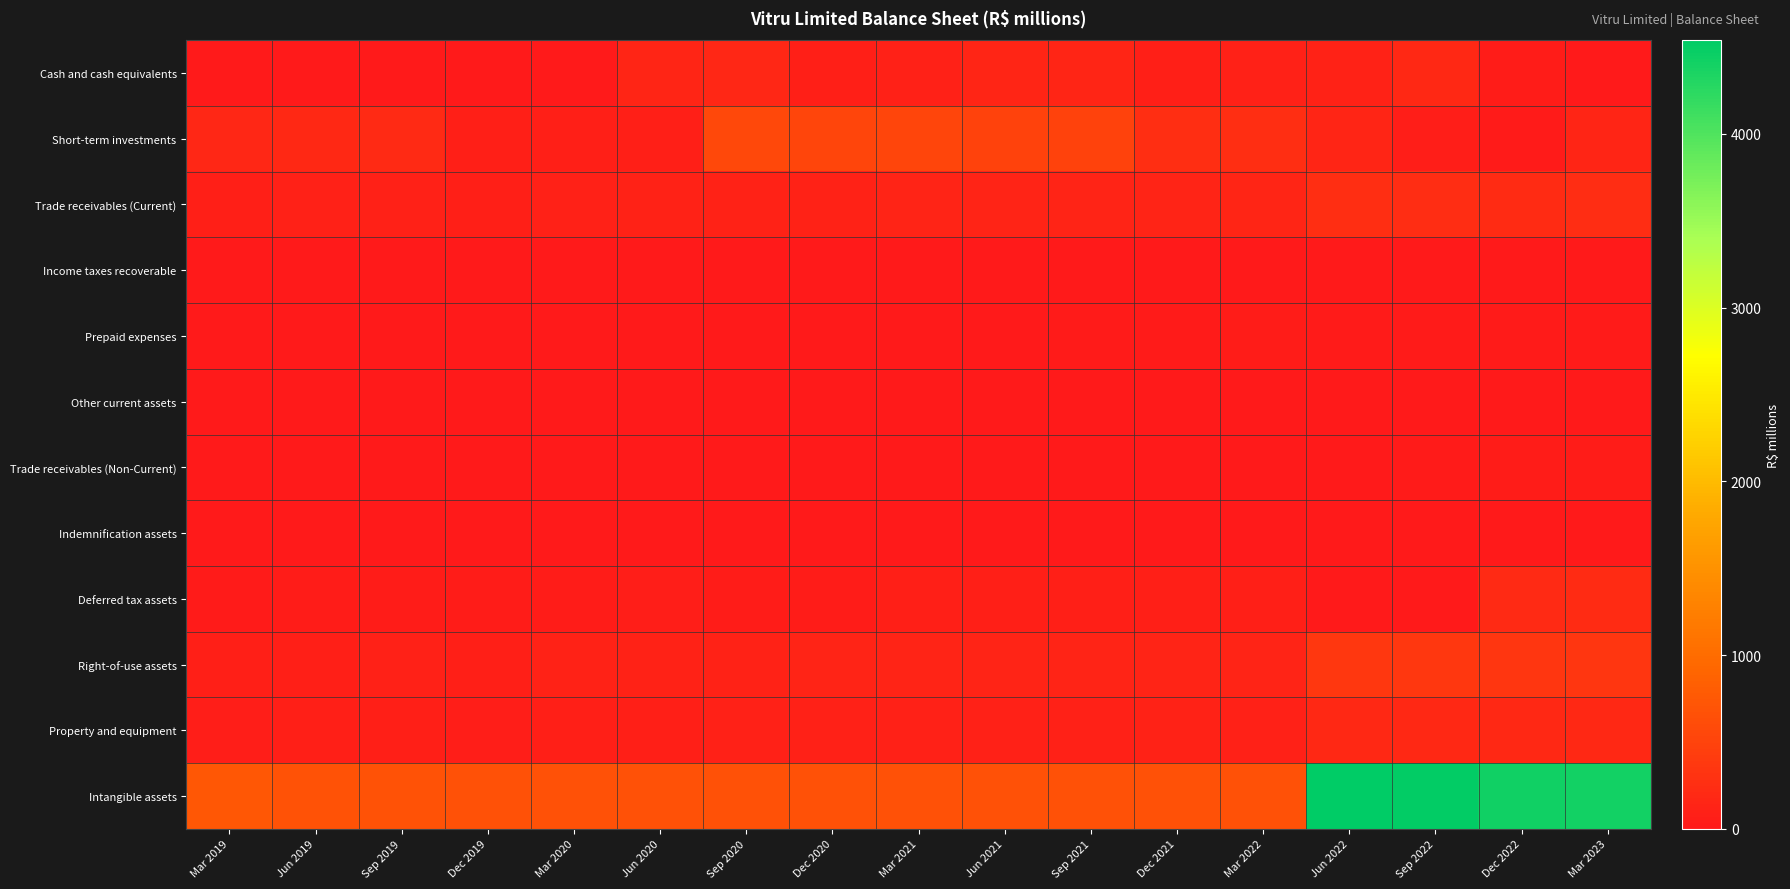

Rank the series at Sep 2021 from lowest to highest value.

Income taxes recoverable, Other current assets, Trade receivables (Non-Current), Indemnification assets, Prepaid expenses, Deferred tax assets, Property and equipment, Right-of-use assets, Trade receivables (Current), Cash and cash equivalents, Short-term investments, Intangible assets